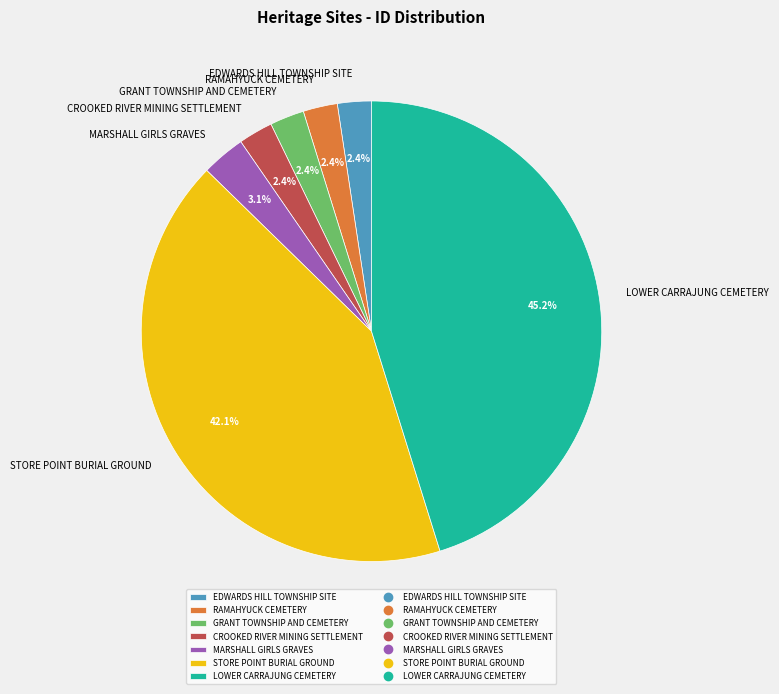

Does MARSHALL GIRLS GRAVES represent more than half of the total?

No